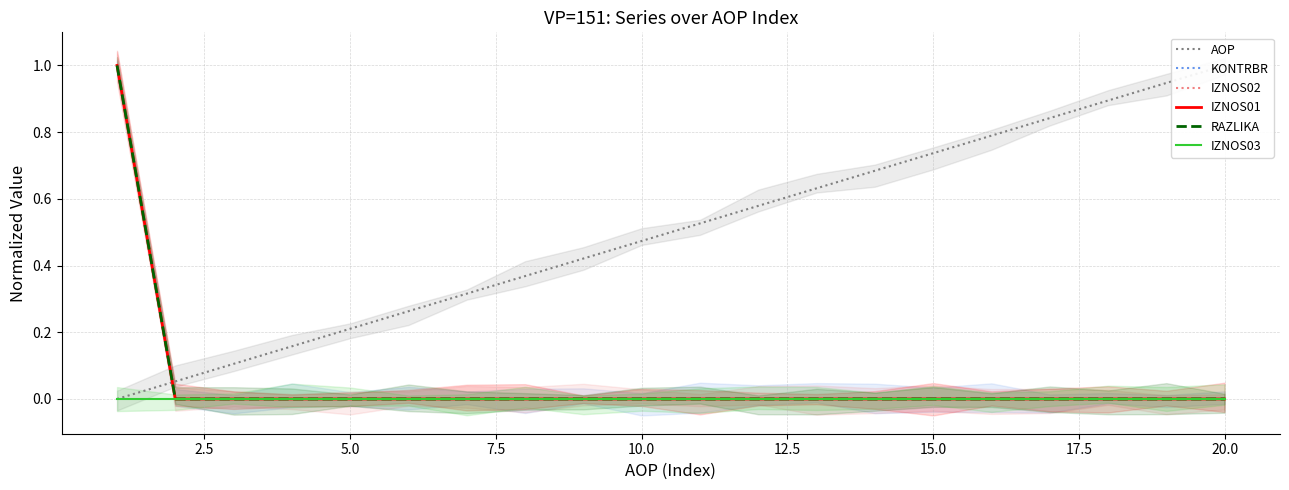

Is it true that RAZLIKA equals 0.4 at 10.0?

False